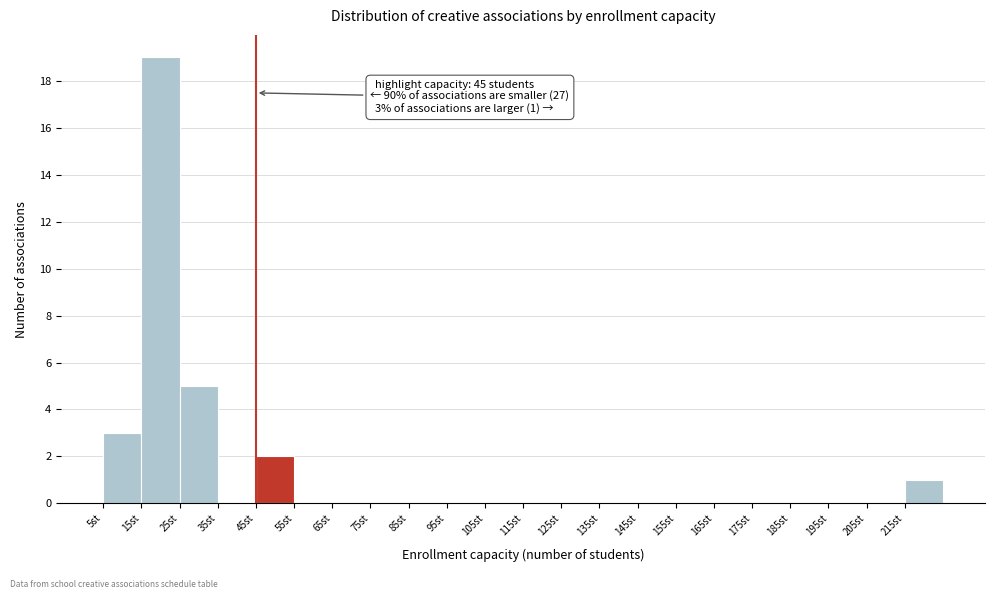

Which range on the x-axis has the tallest bar?

15 to 25